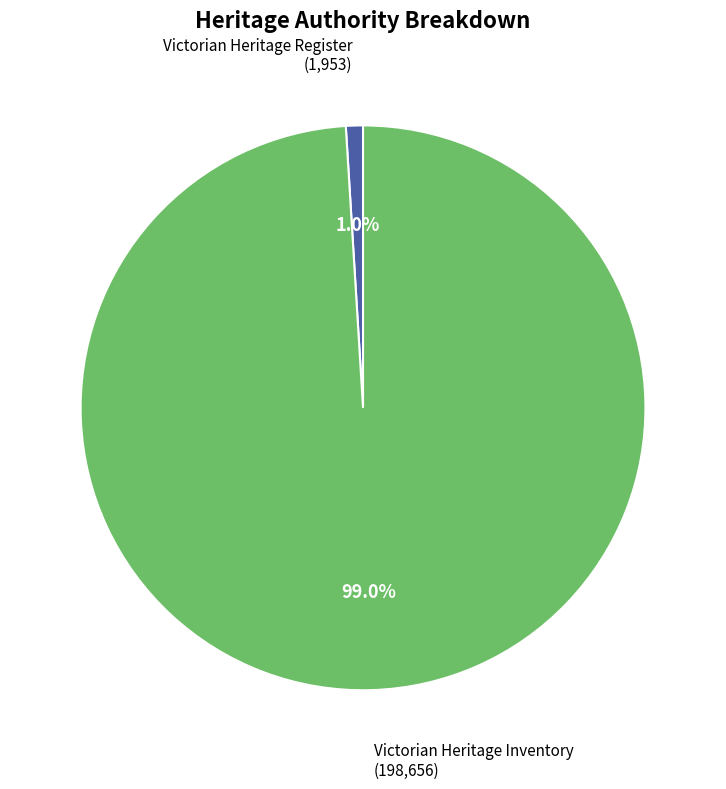

Does any single category account for the majority?

Yes